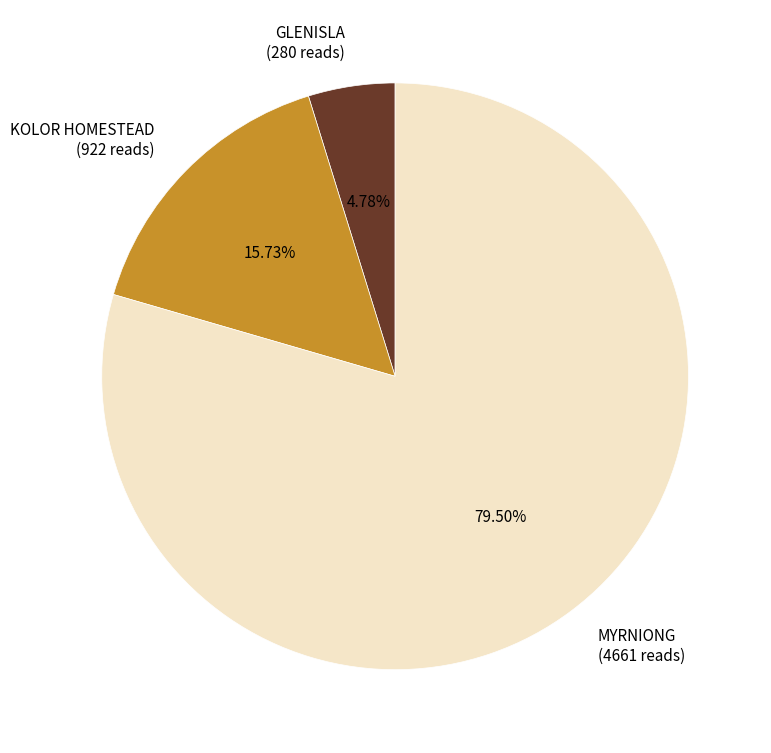

Combined, what portion of the pie is MYRNIONG and KOLOR HOMESTEAD?

95.2%